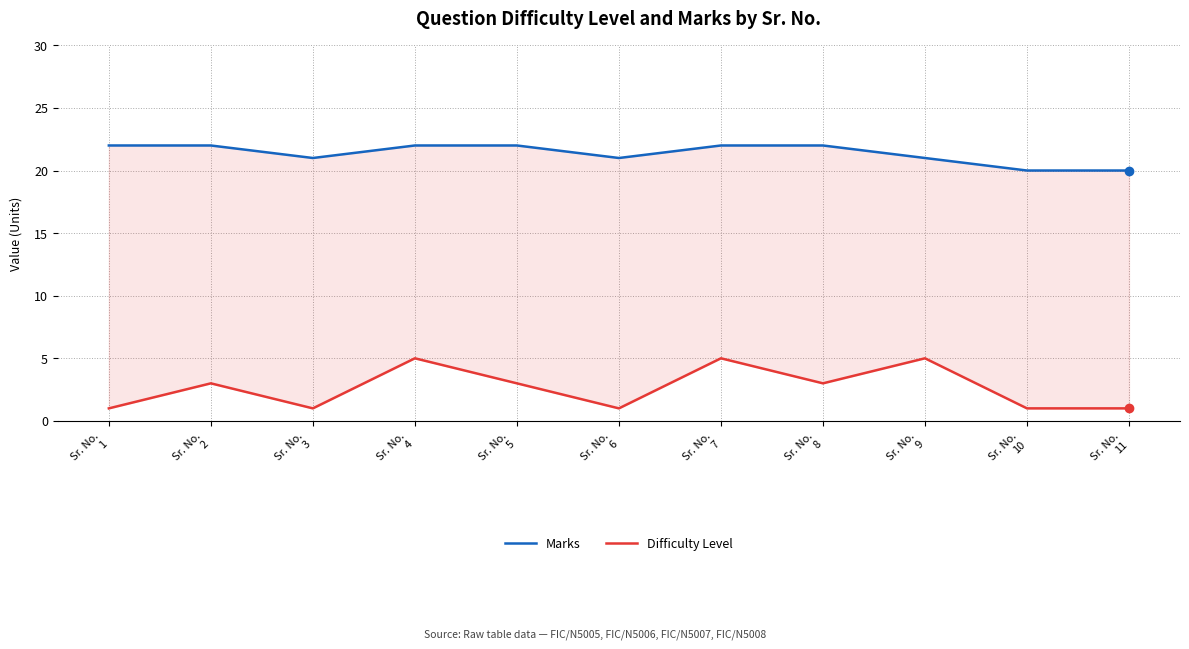

What is the value of the Difficulty Level point at the 10th from the left?

1